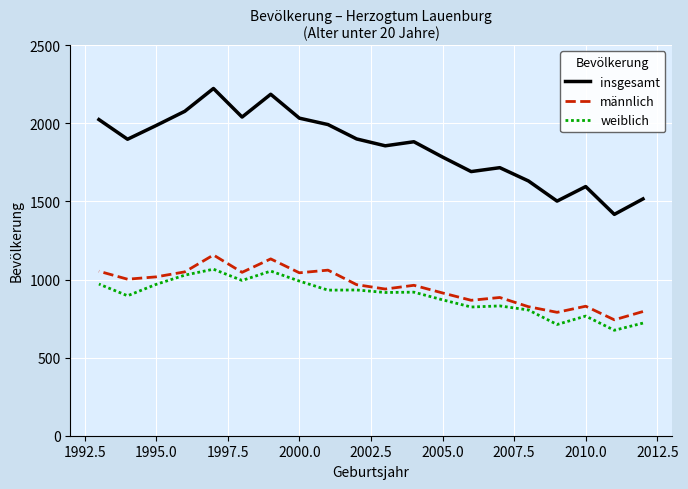

How many lines are shown in the chart?

3